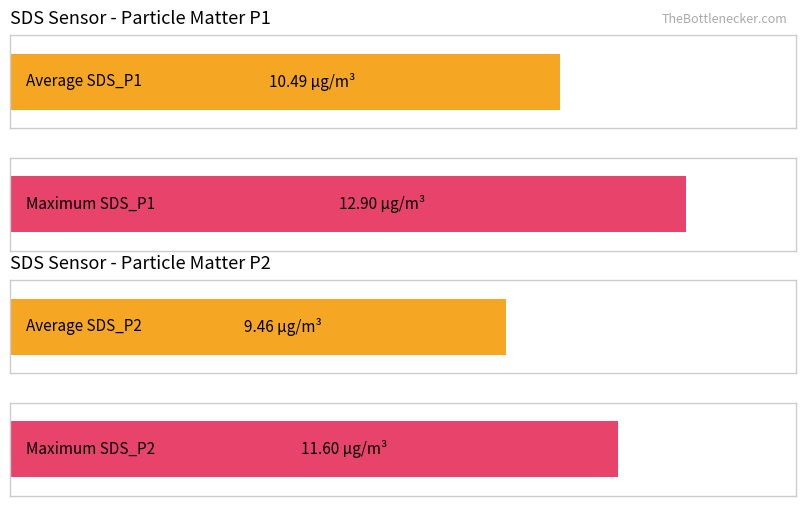

Does the chart contain stacked bars?

No